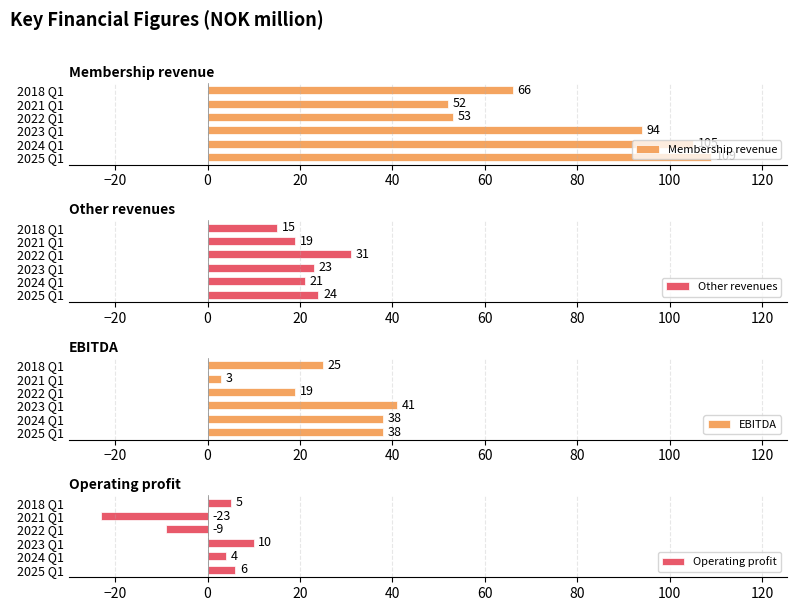

List the labels in order of Membership revenue value, smallest first.

2021 Q1, 2022 Q1, 2018 Q1, 2023 Q1, 2024 Q1, 2025 Q1